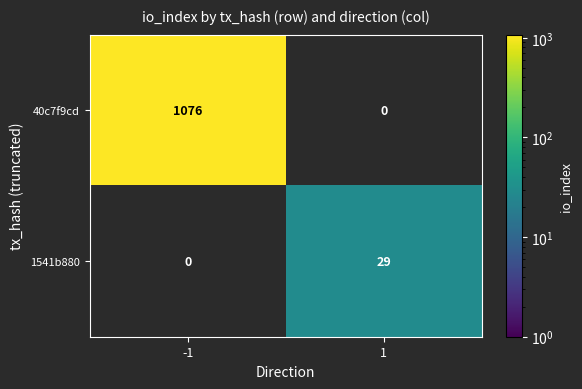

Between -1 and 1, which series saw the biggest shift?

40c7f9cd